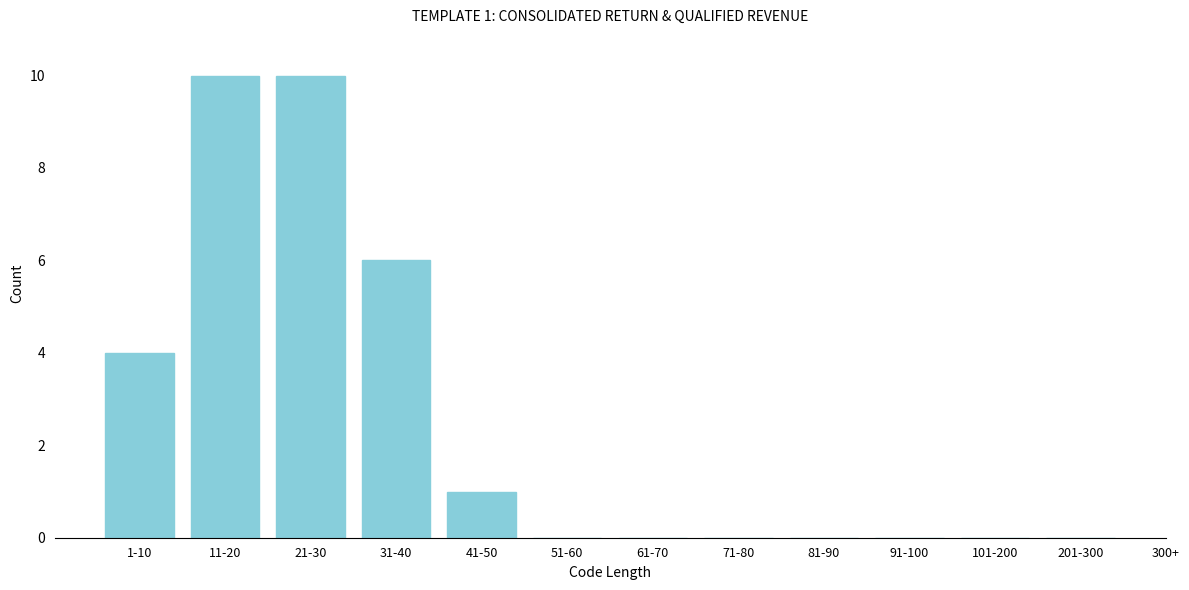

Reading right to left, what are all the values shown in this chart?

201-300=0	101-200=0	91-100=0	81-90=0	71-80=0	61-70=0	51-60=0	41-50=1	31-40=6	21-30=10	11-20=10	1-10=4